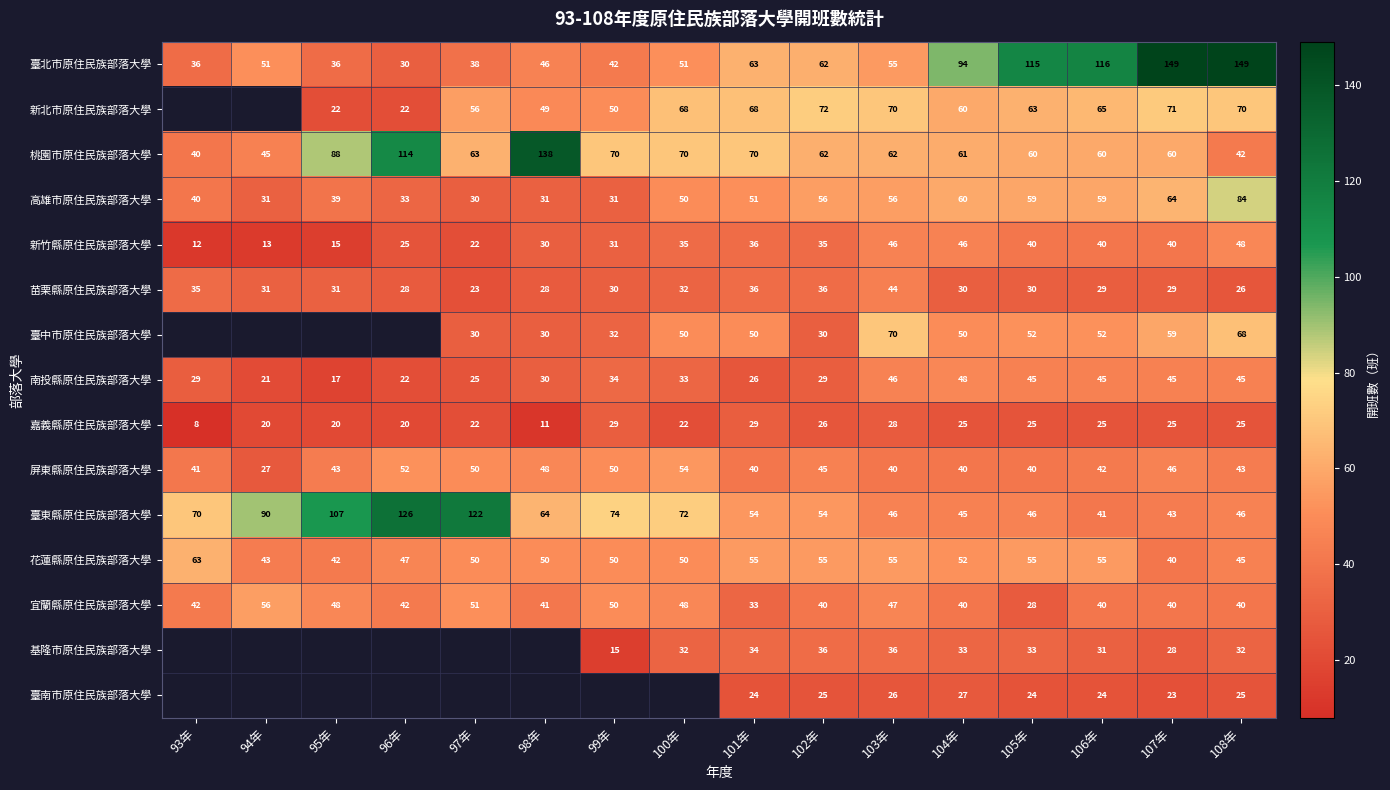

True or false: 桃園市原住民族部落大學 has a value of 22 at 100年.

False